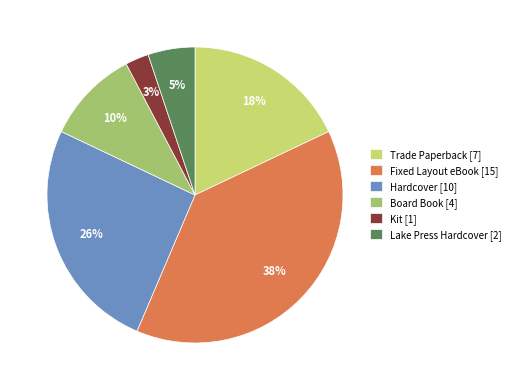

Is the sum of Hardcover [10] and Lake Press Hardcover [2] greater than half?

No